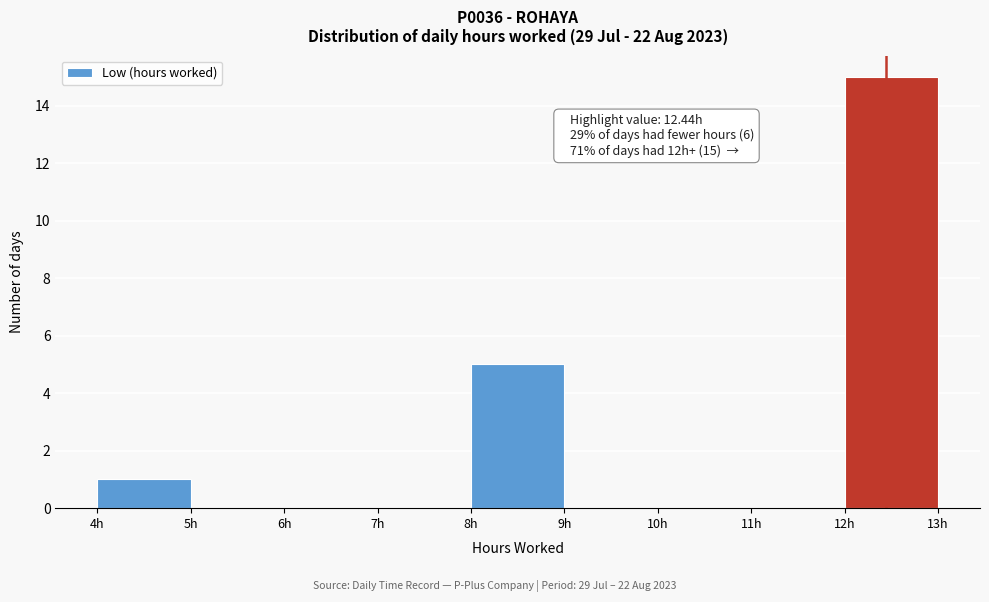

Which range on the x-axis has the tallest bar?

12 to 13